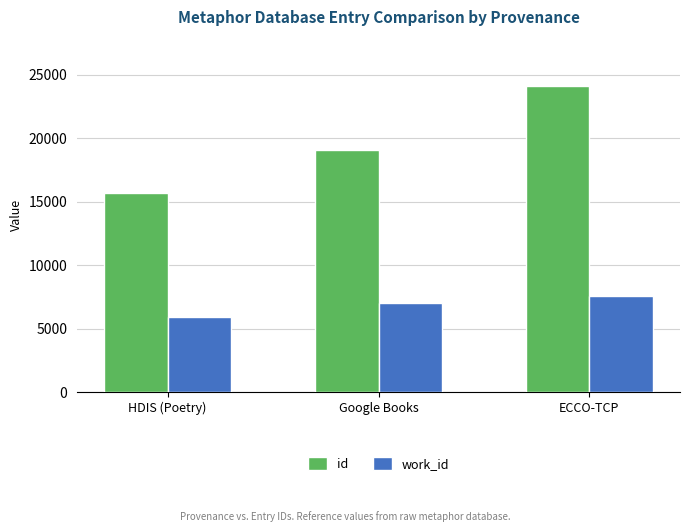

What value does the id series have at ECCO-TCP?

24165